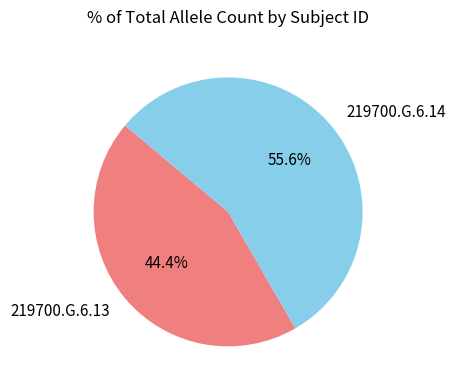

To the nearest percent, what portion does 219700.G.6.13 represent?

44%